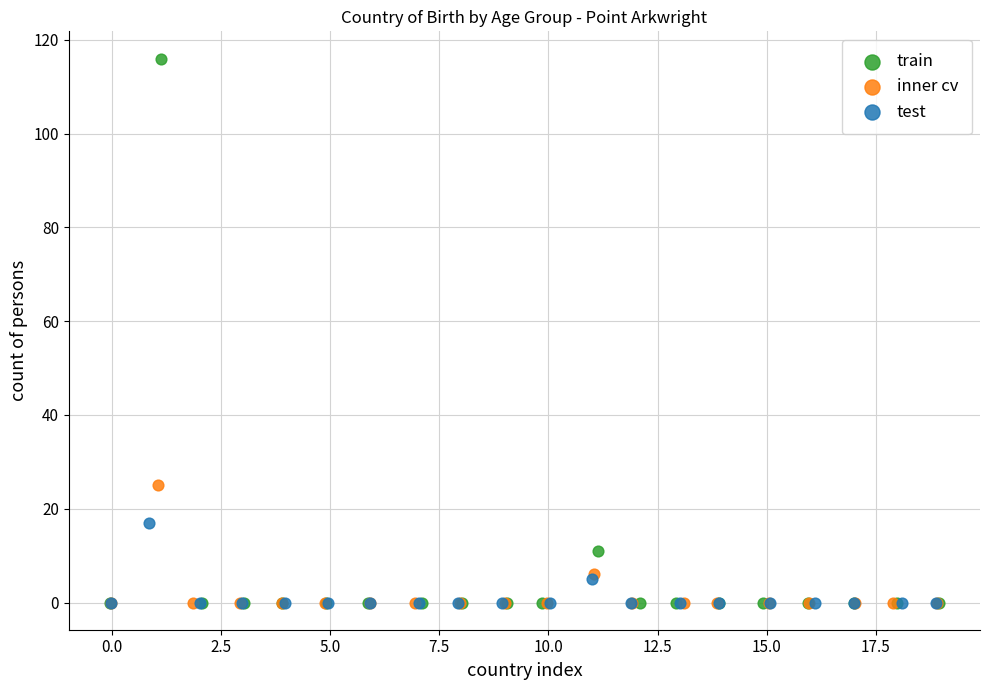

Which series reaches the maximum Y coordinate?

train